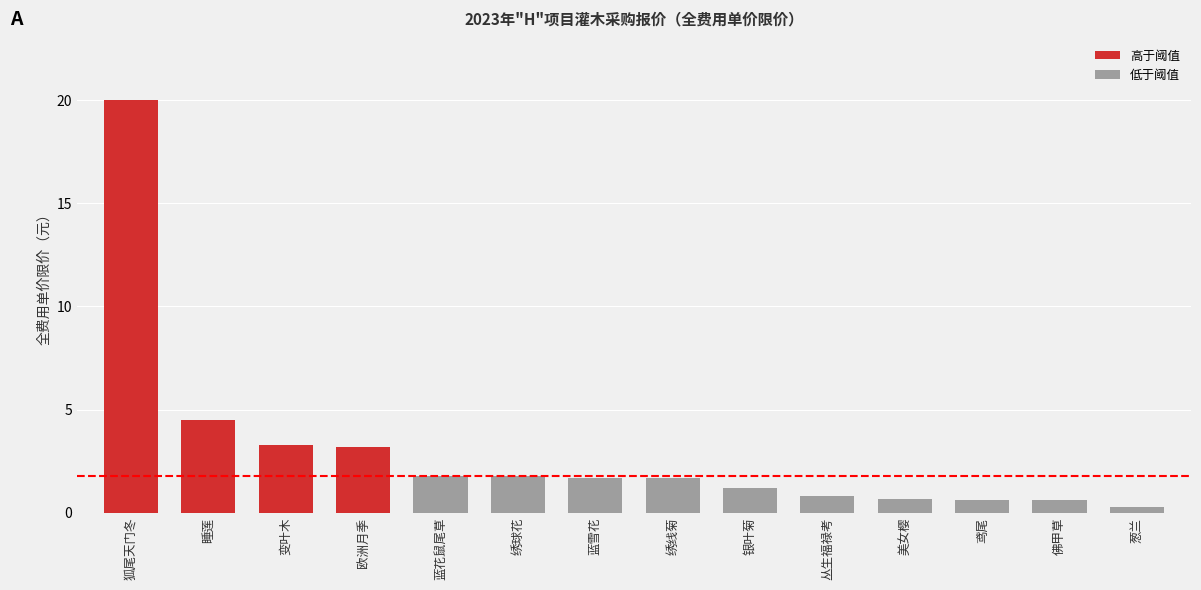

What is the minimum value shown in the chart?

0.2